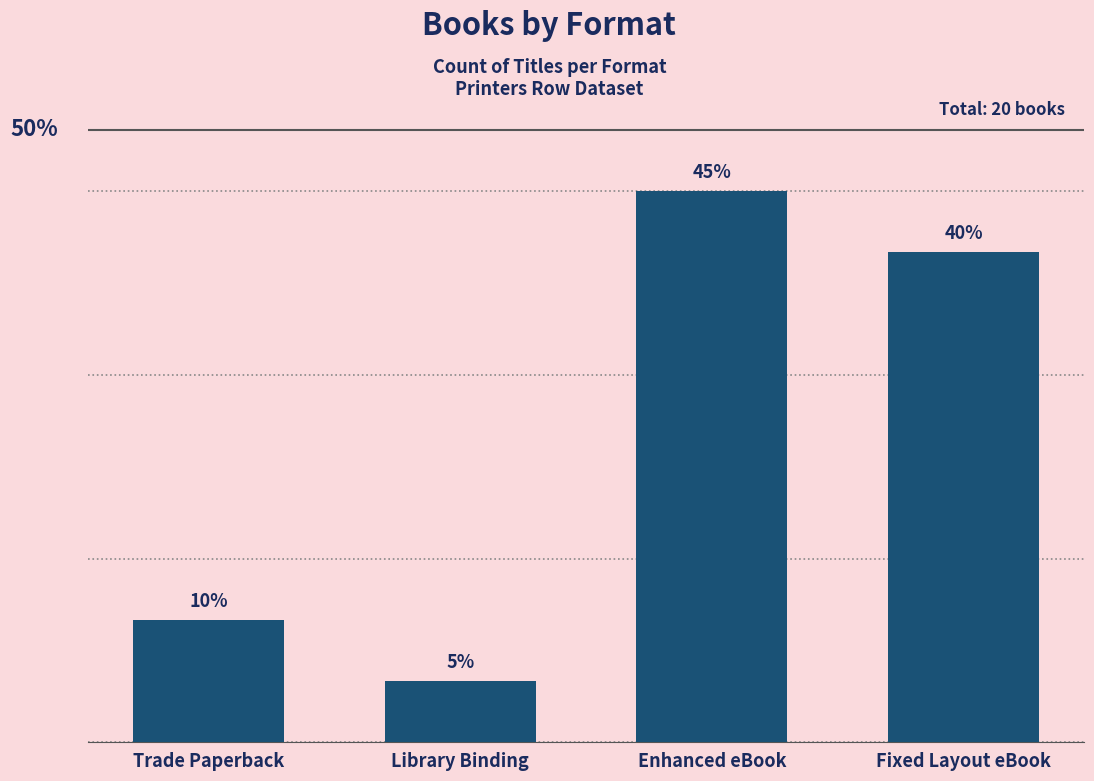

Are the bars horizontal?

No